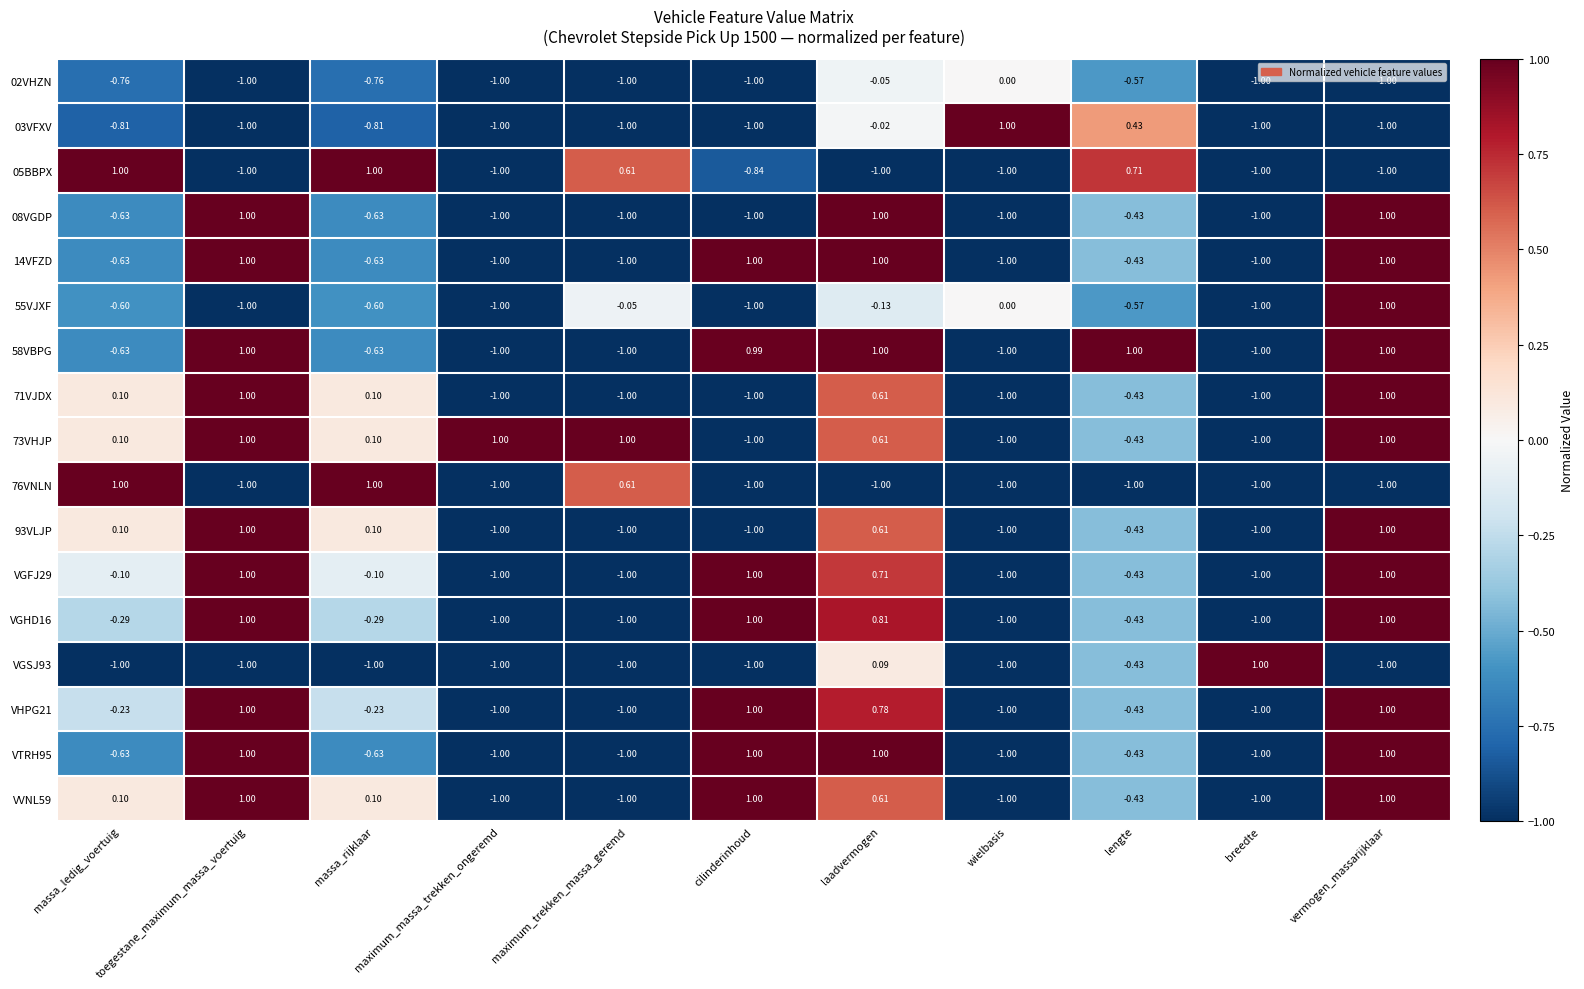

How many distinct data groups are displayed?

17